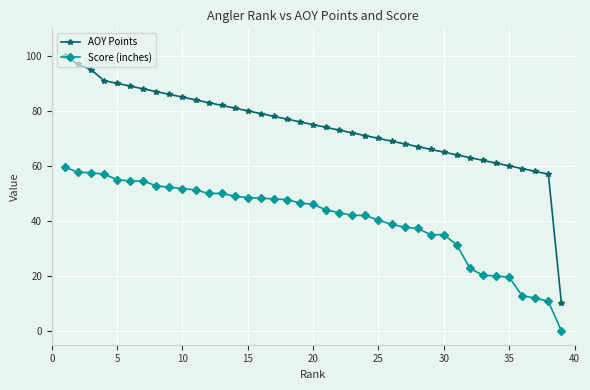

Count the number of data series in this chart.

2